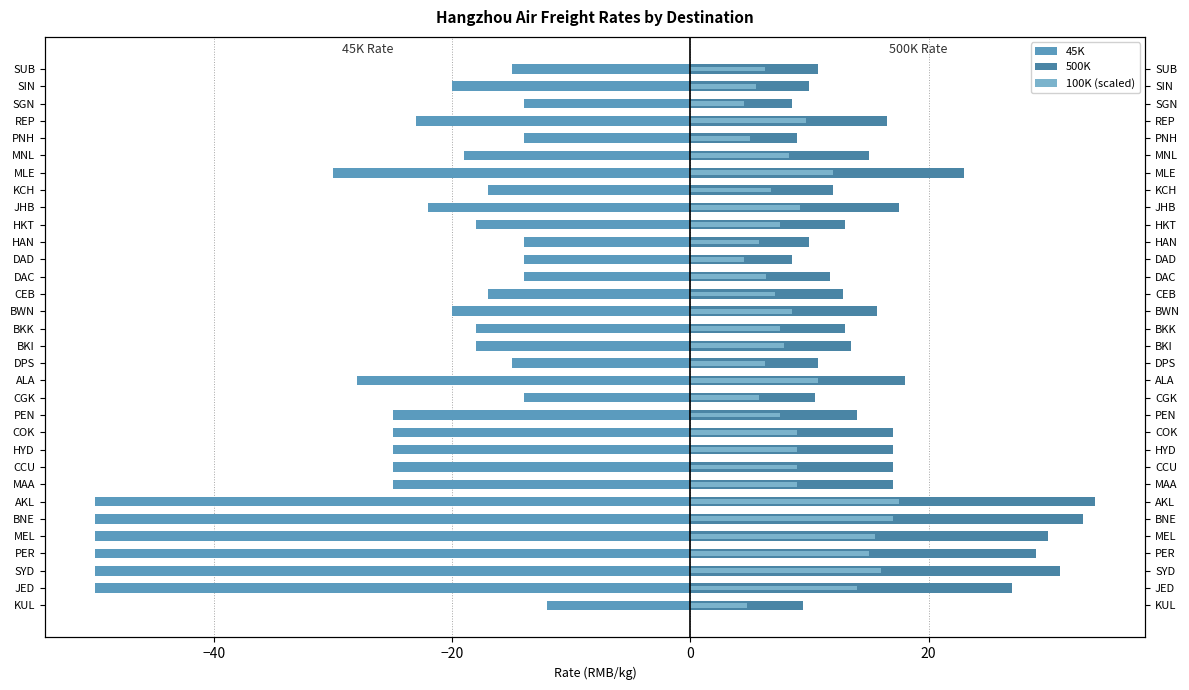

Which series changed the most between 15 and 19?

45K